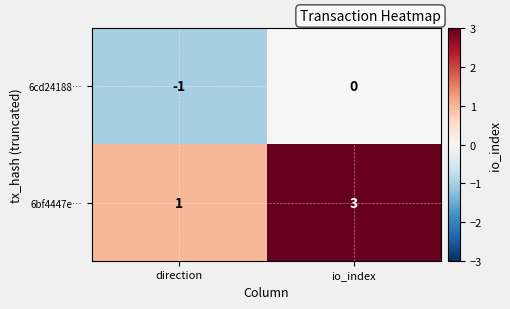

Reading right to left, list all the values displayed in this chart.

6cd24188…: 0	-1
6bf4447e…: 3	1